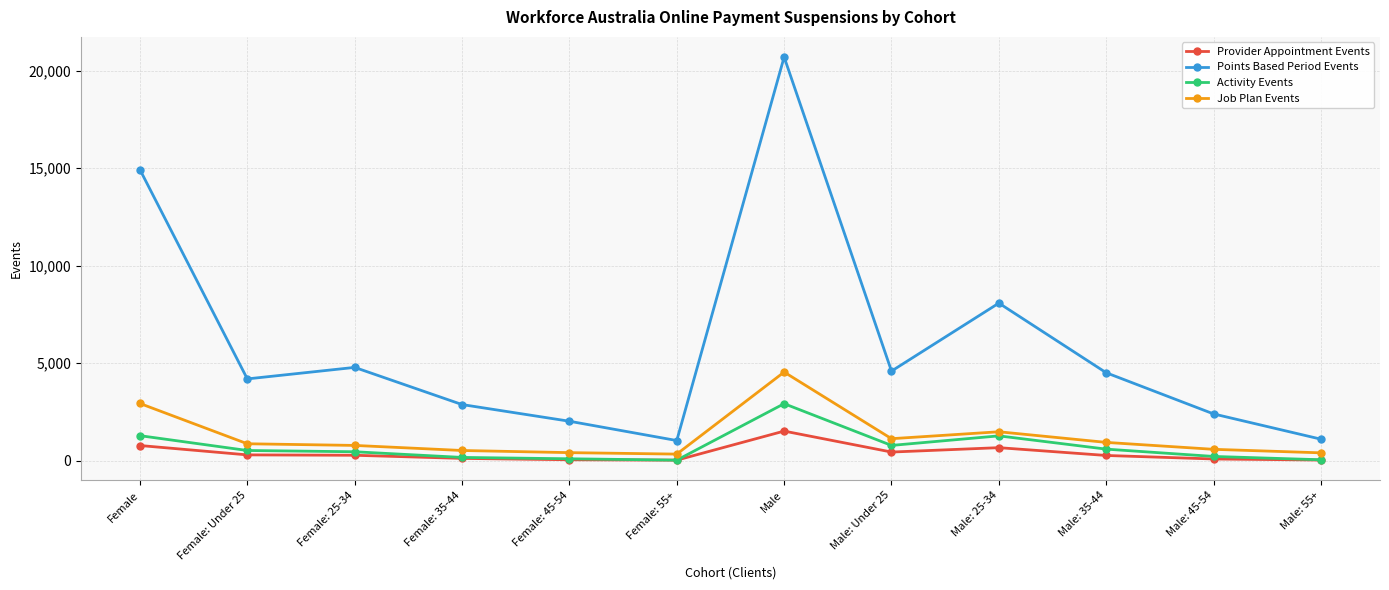

What is the minimum value shown in the chart?

30